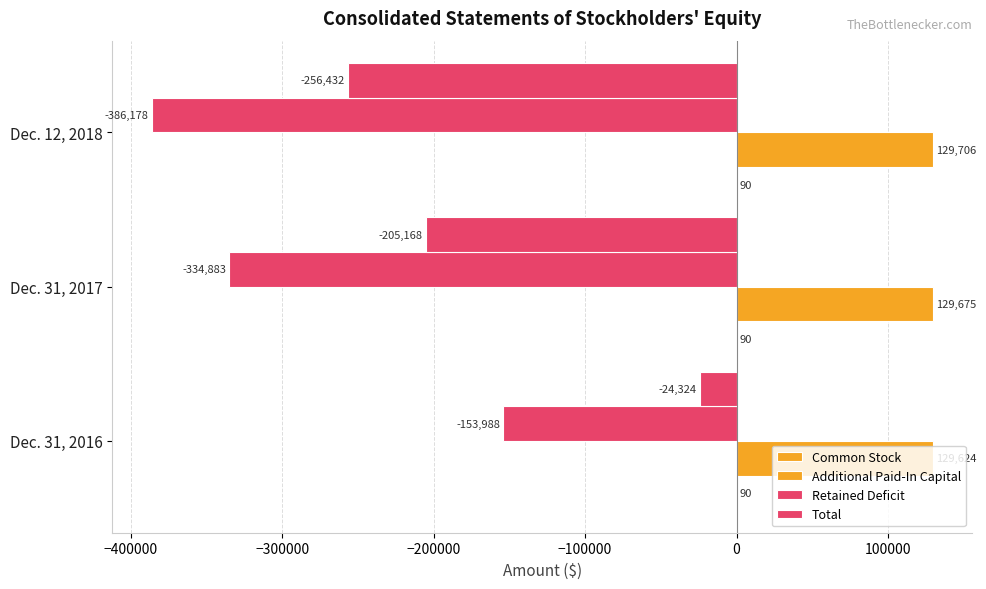

List the series in order of their overall mean, highest first.

Additional Paid-In Capital, Common Stock, Total, Retained Deficit